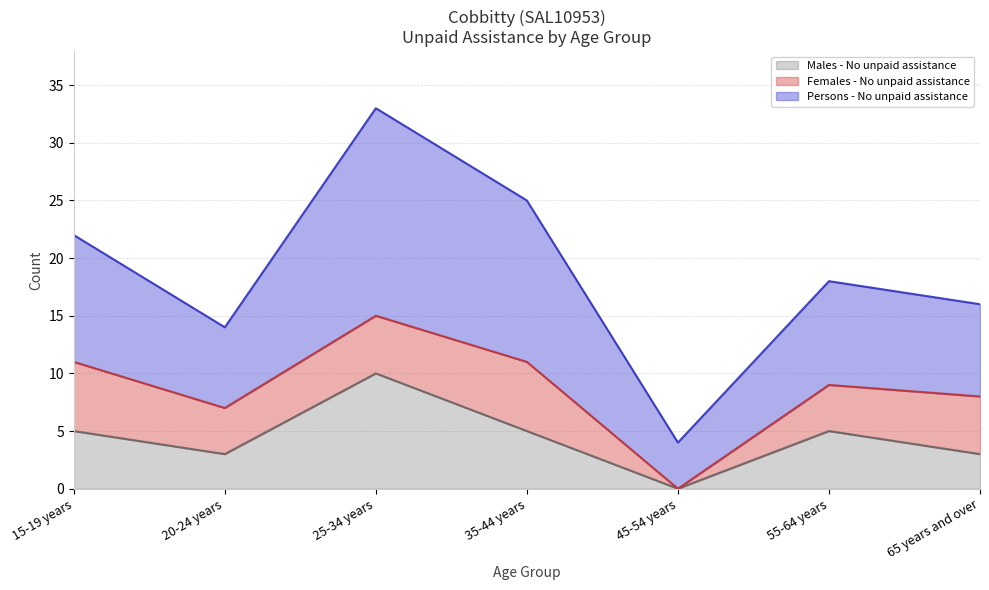

How many lines are shown in the chart?

3